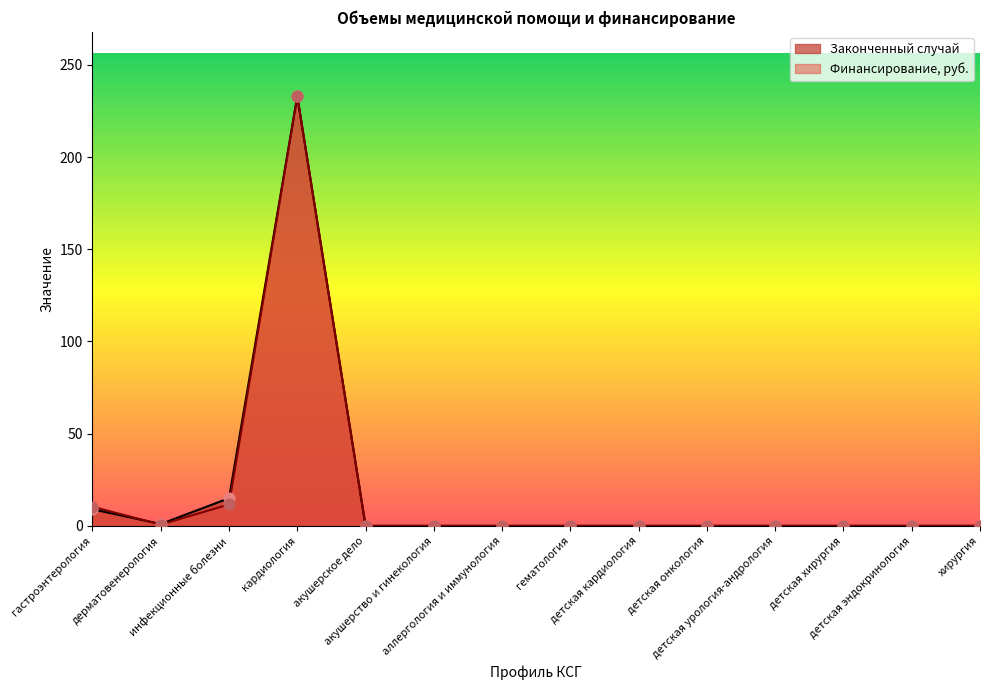

At how many categories does at least one series exceed 90?

1